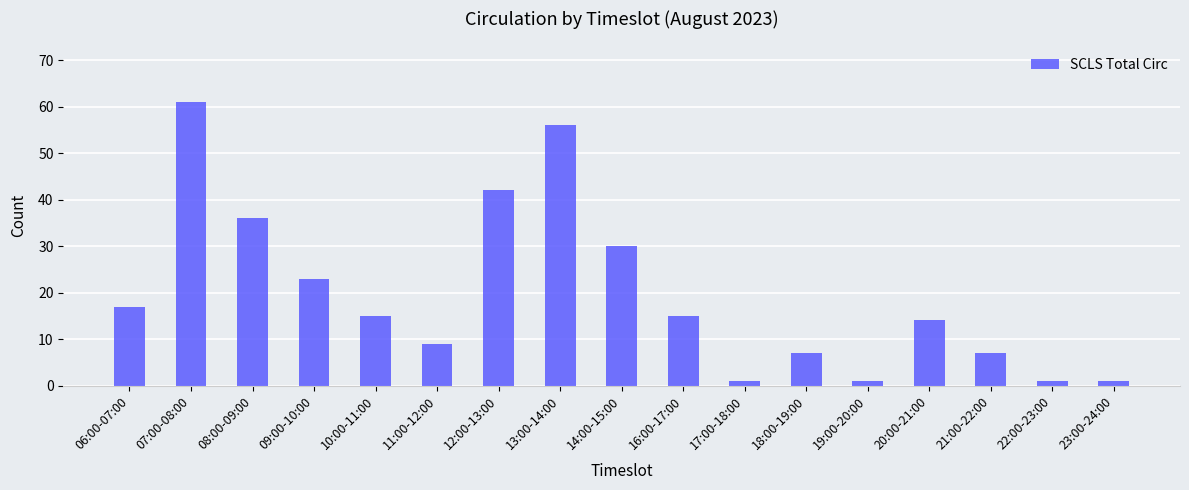

At which label is the value closest to 31?

14:00-15:00